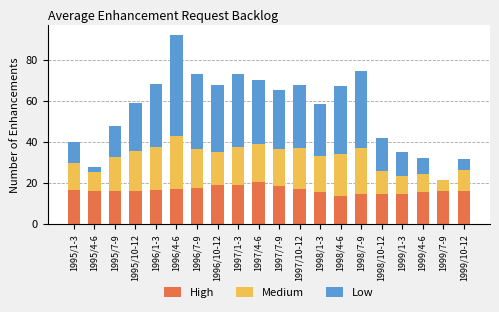

Where does the High series first go above 16?

1995/1-3